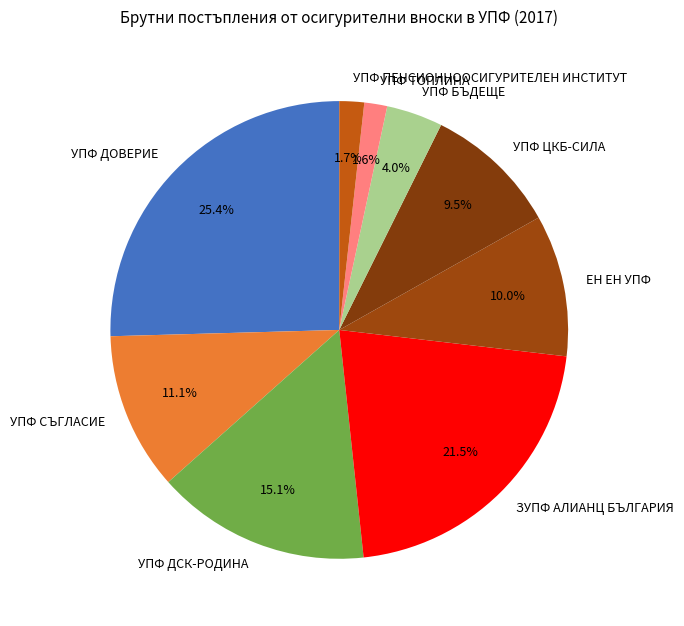

Combined, what portion of the pie is УПФ ДСК-РОДИНА and УПФ ЦКБ-СИЛА?

24.6%